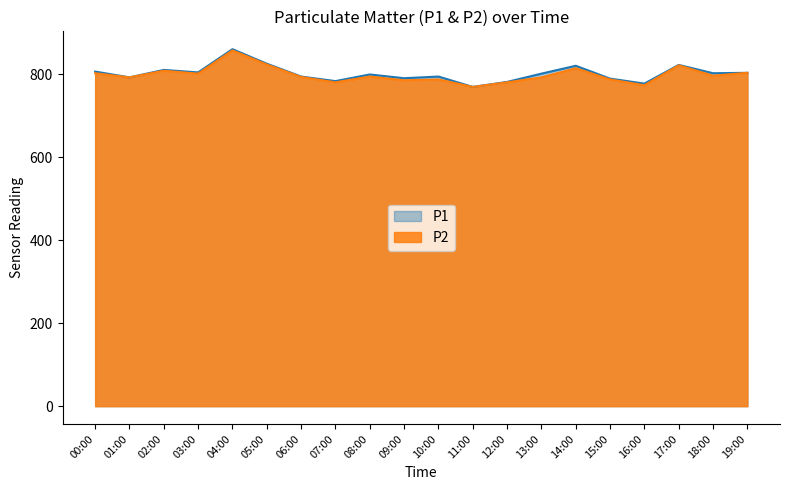

True or false: P2 has more than 2 points higher than both neighbors.

True